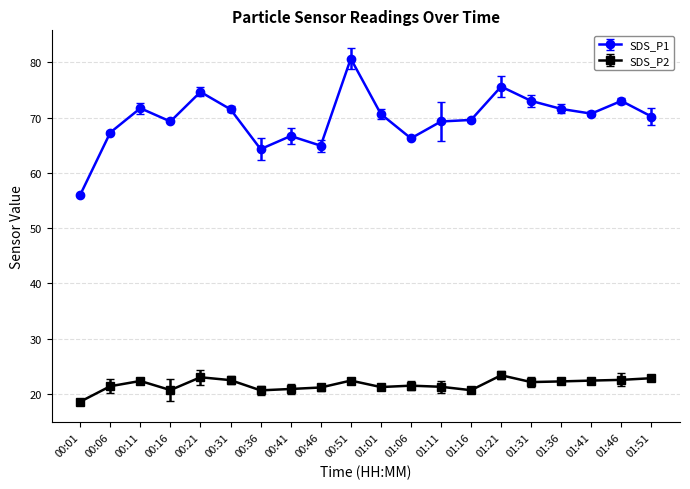

Which series has the largest range (max minus min)?

SDS_P1